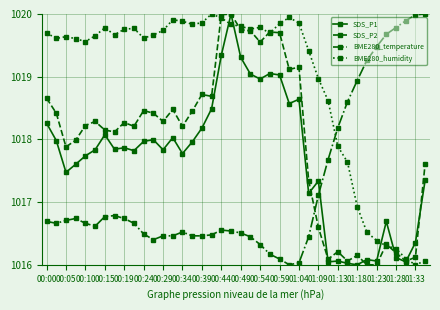

Which series has the largest total across all categories?

BME280_humidity